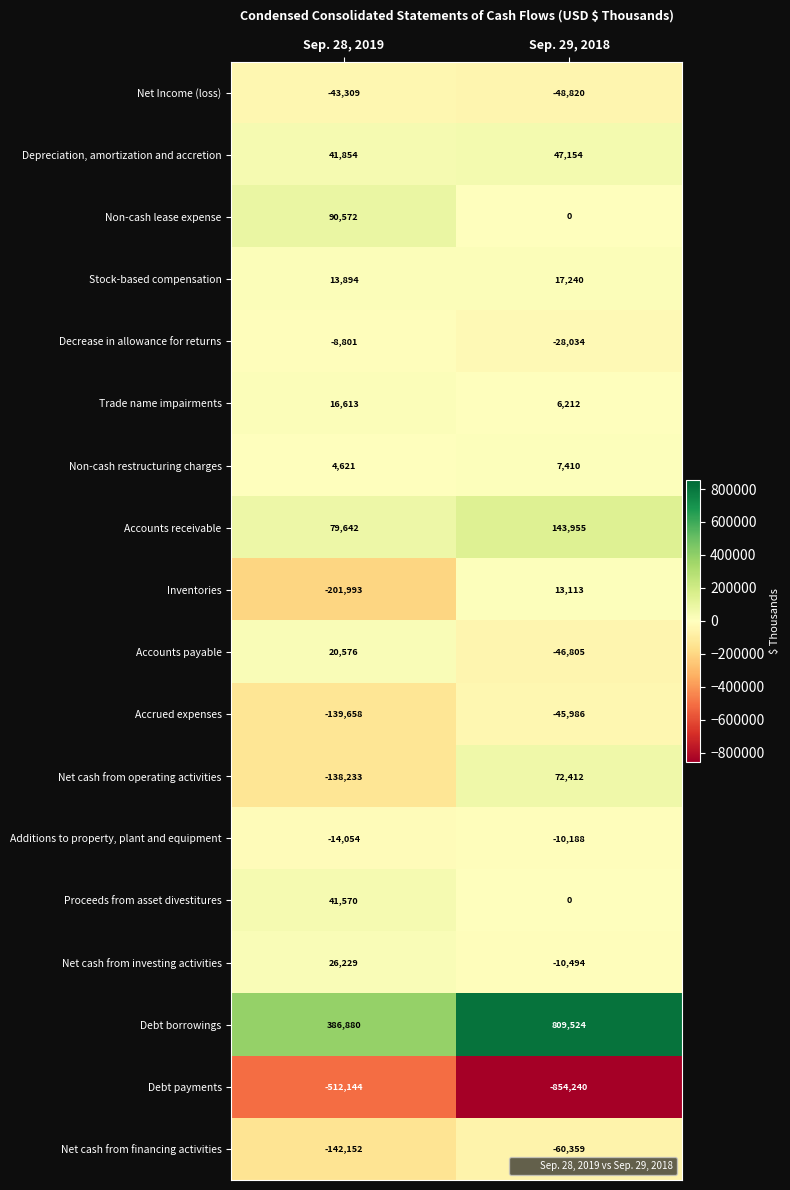

What is the average value of the Net cash from investing activities series?

7868